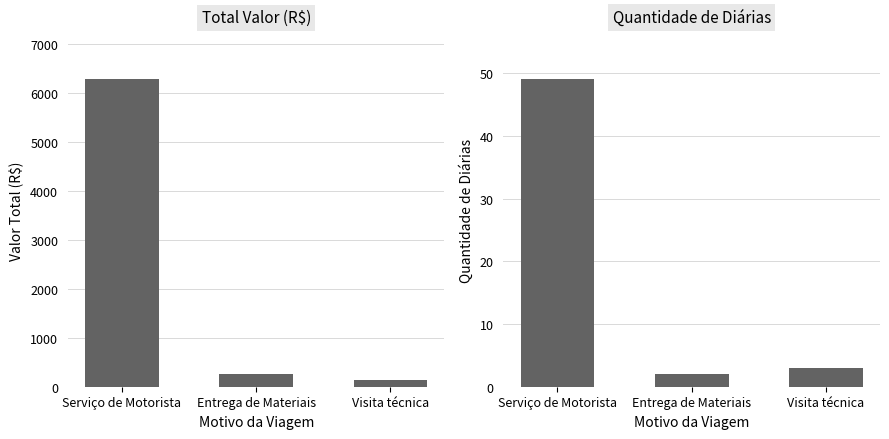

What is the minimum value for Quantidade de Diárias?

2